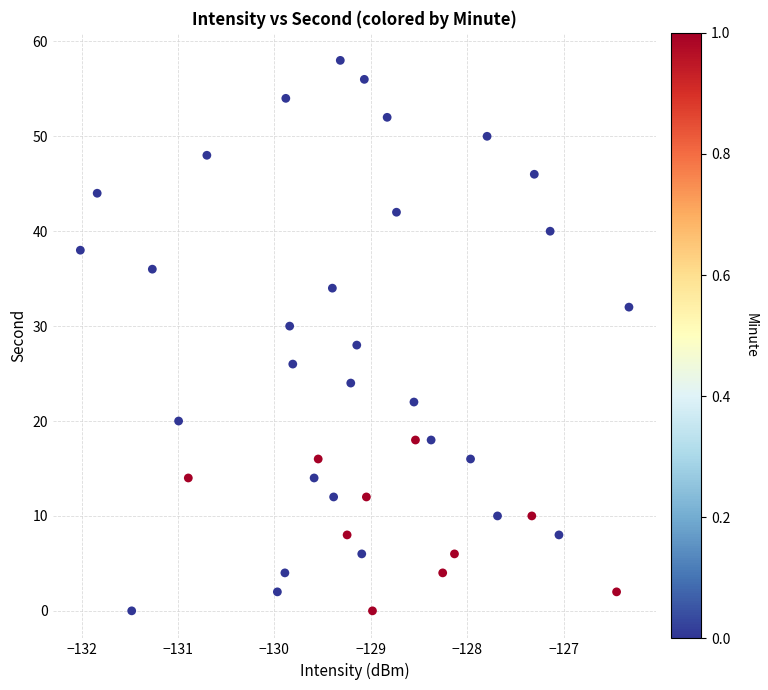

What is the range of Y values (max minus min)?

58